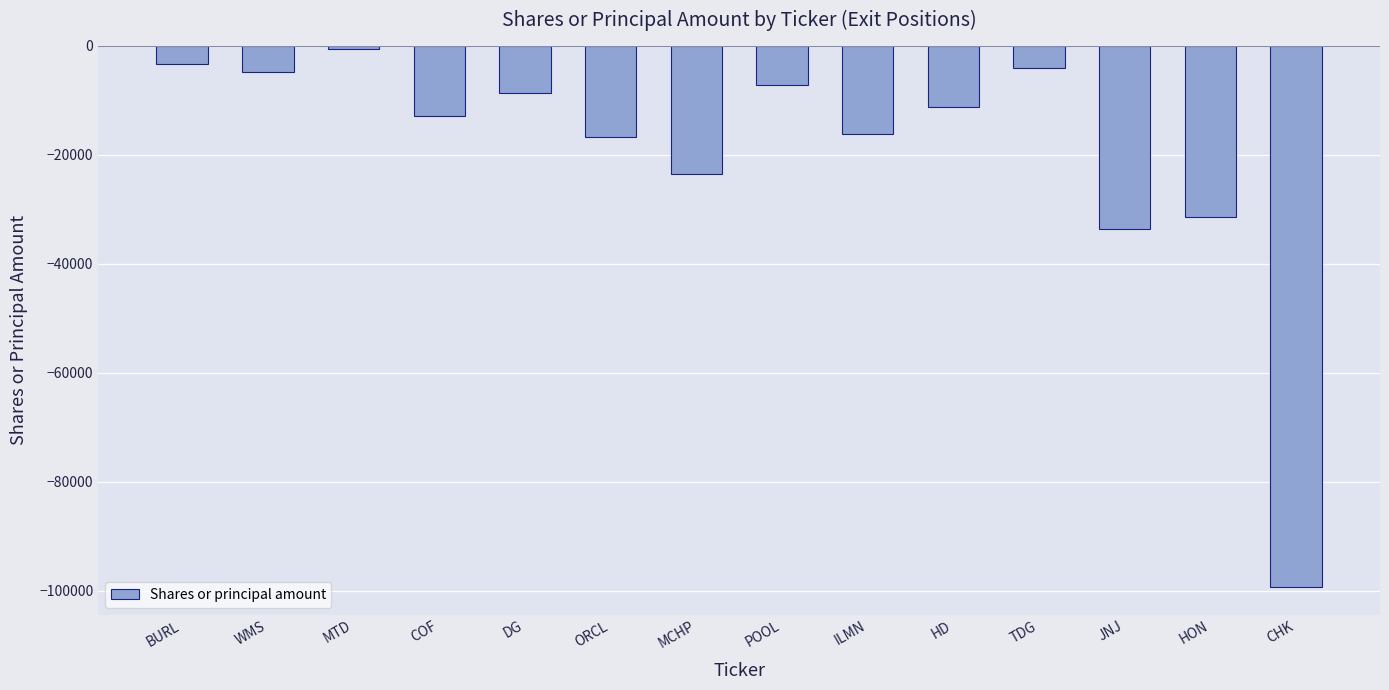

At which label does the data first exceed -11240?

BURL